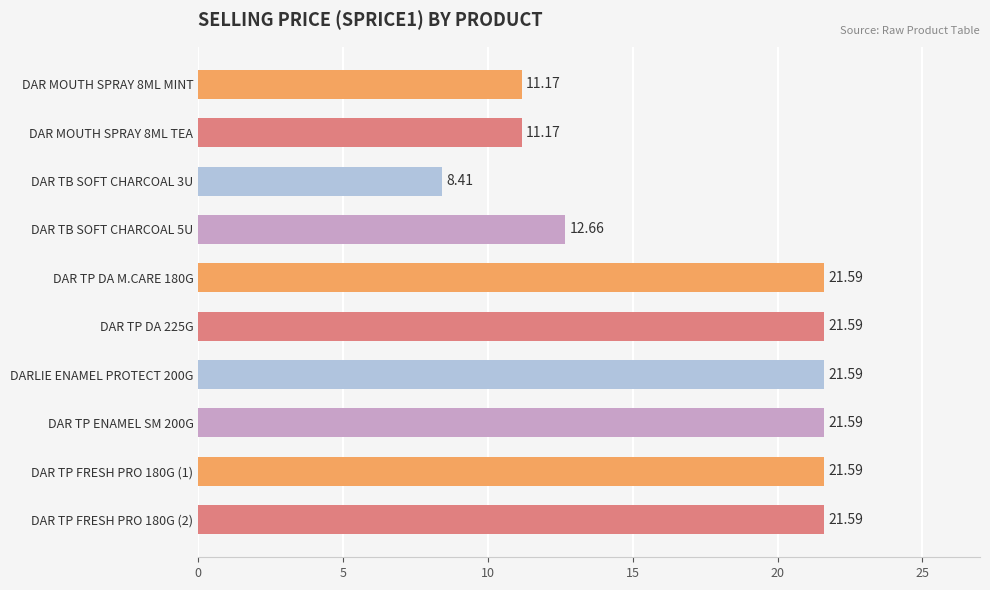

What is the change in value from DAR MOUTH SPRAY 8ML TEA to DARLIE ENAMEL PROTECT 200G?

+10.4